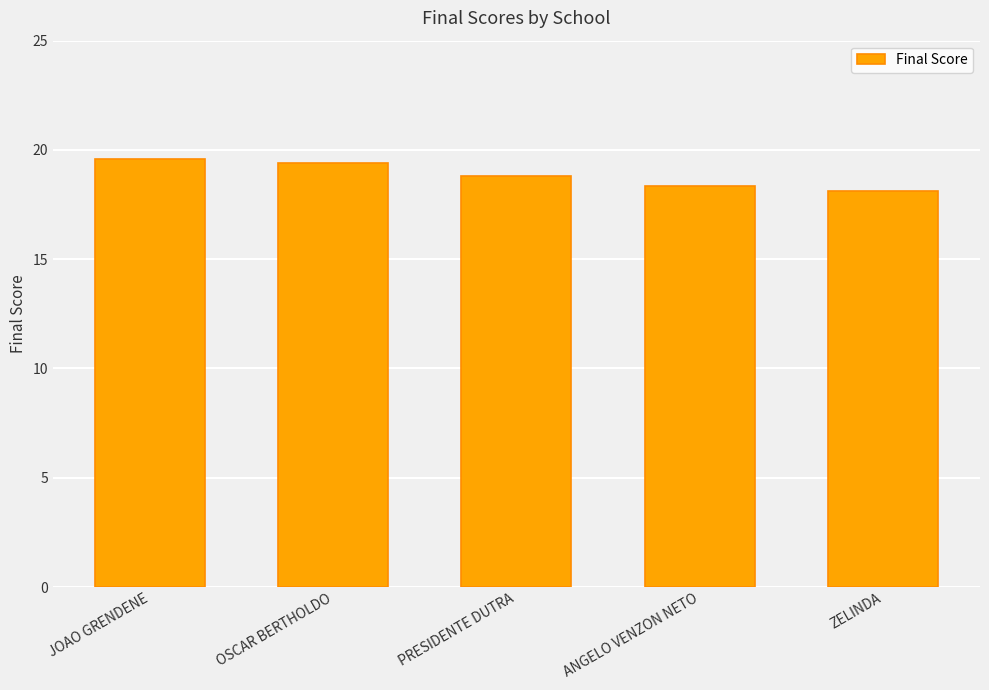

What is the maximum value shown in the chart?

19.6